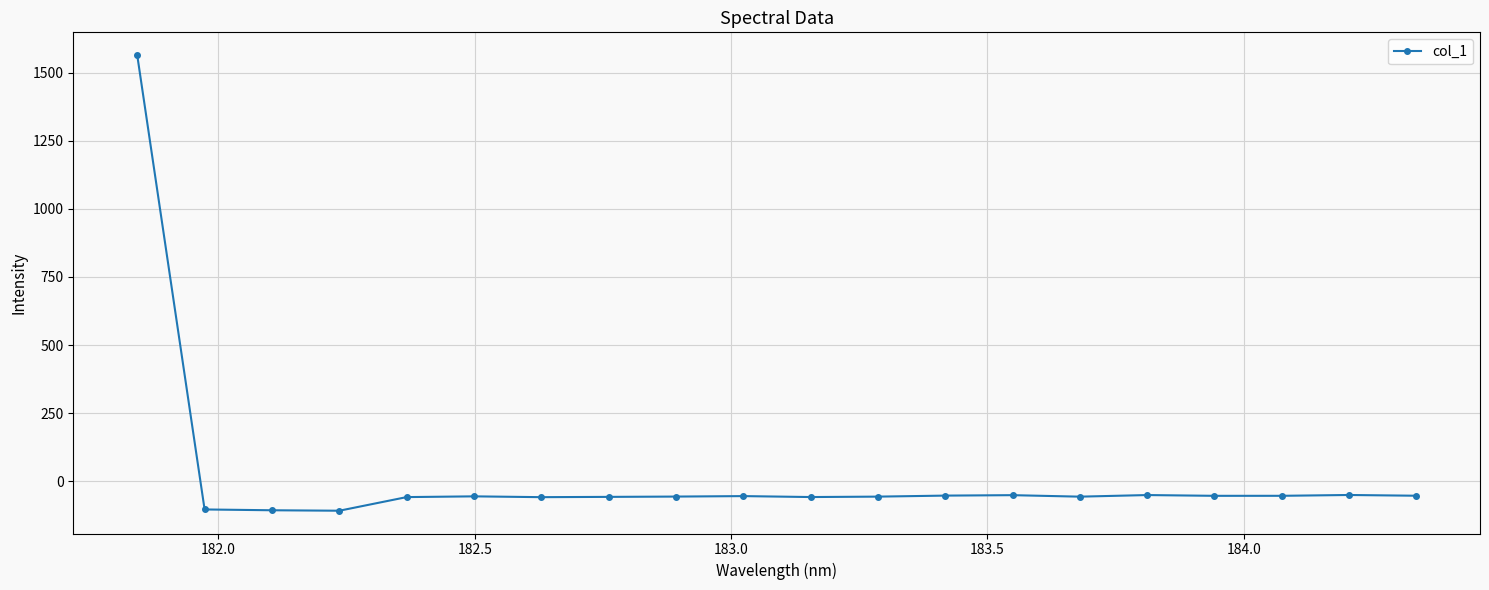

What is the smallest value displayed?

-108.7